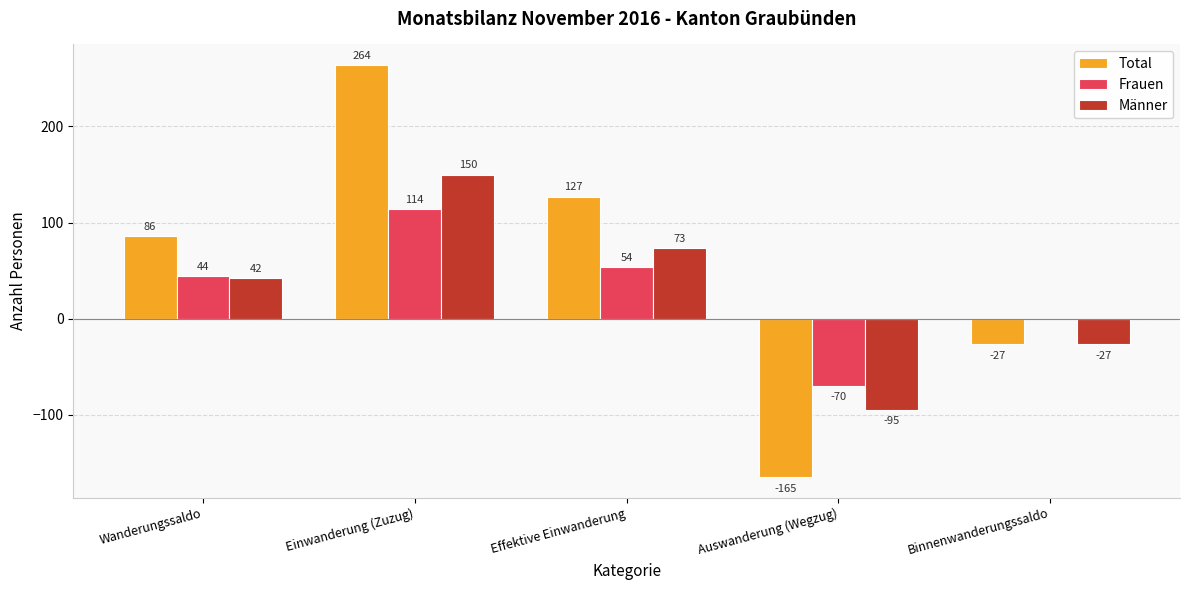

What is the highest value of the Total series?

264